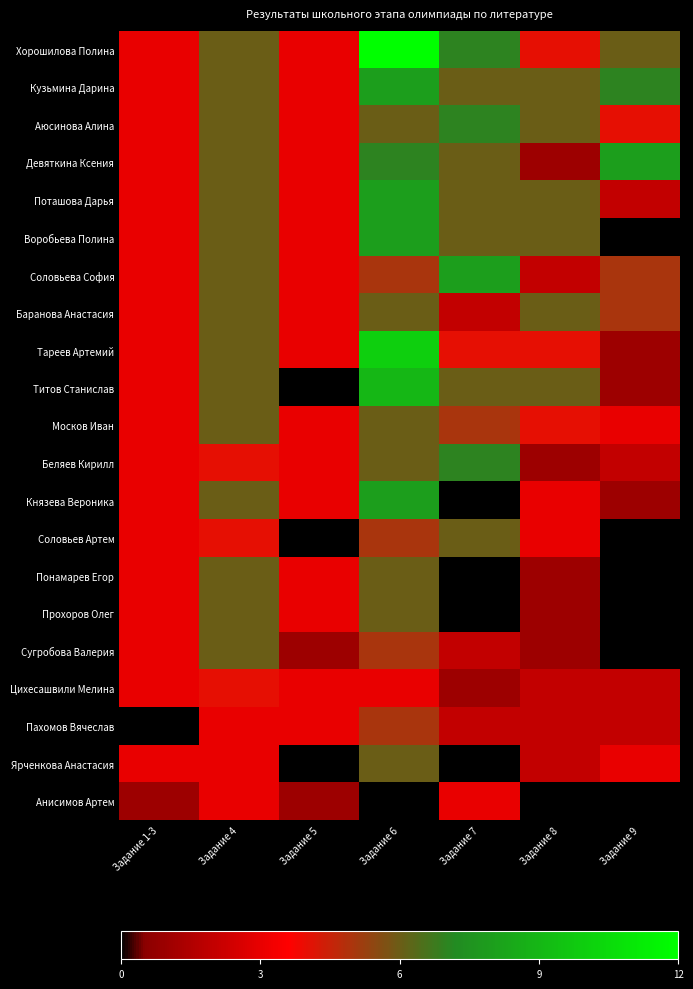

Reading left to right, extract all data points from this chart.

Хорошилова Полина: Задание 1-3=3	Задание 4=6	Задание 5=3	Задание 6=12	Задание 7=7	Задание 8=4	Задание 9=6
Кузьмина Дарина: Задание 1-3=3	Задание 4=6	Задание 5=3	Задание 6=8	Задание 7=6	Задание 8=6	Задание 9=7
Аюсинова Алина: Задание 1-3=3	Задание 4=6	Задание 5=3	Задание 6=6	Задание 7=7	Задание 8=6	Задание 9=4
Девяткина Ксения: Задание 1-3=3	Задание 4=6	Задание 5=3	Задание 6=7	Задание 7=6	Задание 8=1	Задание 9=8
Поташова Дарья: Задание 1-3=3	Задание 4=6	Задание 5=3	Задание 6=8	Задание 7=6	Задание 8=6	Задание 9=2
Воробьева Полина: Задание 1-3=3	Задание 4=6	Задание 5=3	Задание 6=8	Задание 7=6	Задание 8=6	Задание 9=0
Соловьева София: Задание 1-3=3	Задание 4=6	Задание 5=3	Задание 6=5	Задание 7=8	Задание 8=2	Задание 9=5
Баранова Анастасия: Задание 1-3=3	Задание 4=6	Задание 5=3	Задание 6=6	Задание 7=2	Задание 8=6	Задание 9=5
Тареев Артемий: Задание 1-3=3	Задание 4=6	Задание 5=3	Задание 6=10	Задание 7=4	Задание 8=4	Задание 9=1
Титов Станислав: Задание 1-3=3	Задание 4=6	Задание 5=0	Задание 6=9	Задание 7=6	Задание 8=6	Задание 9=1
Москов Иван: Задание 1-3=3	Задание 4=6	Задание 5=3	Задание 6=6	Задание 7=5	Задание 8=4	Задание 9=3
Беляев Кирилл: Задание 1-3=3	Задание 4=4	Задание 5=3	Задание 6=6	Задание 7=7	Задание 8=1	Задание 9=2
Князева Вероника: Задание 1-3=3	Задание 4=6	Задание 5=3	Задание 6=8	Задание 7=0	Задание 8=3	Задание 9=1
Соловьев Артем: Задание 1-3=3	Задание 4=4	Задание 5=0	Задание 6=5	Задание 7=6	Задание 8=3	Задание 9=0
Понамарев Егор: Задание 1-3=3	Задание 4=6	Задание 5=3	Задание 6=6	Задание 7=0	Задание 8=1	Задание 9=0
Прохоров Олег: Задание 1-3=3	Задание 4=6	Задание 5=3	Задание 6=6	Задание 7=0	Задание 8=1	Задание 9=0
Сугробова Валерия: Задание 1-3=3	Задание 4=6	Задание 5=1	Задание 6=5	Задание 7=2	Задание 8=1	Задание 9=0
Цихесашвили Мелина: Задание 1-3=3	Задание 4=4	Задание 5=3	Задание 6=3	Задание 7=1	Задание 8=2	Задание 9=2
Пахомов Вячеслав: Задание 1-3=0	Задание 4=3	Задание 5=3	Задание 6=5	Задание 7=2	Задание 8=2	Задание 9=2
Ярченкова Анастасия: Задание 1-3=3	Задание 4=3	Задание 5=0	Задание 6=6	Задание 7=0	Задание 8=2	Задание 9=3
Анисимов Артем: Задание 1-3=1	Задание 4=3	Задание 5=1	Задание 6=0	Задание 7=3	Задание 8=0	Задание 9=0